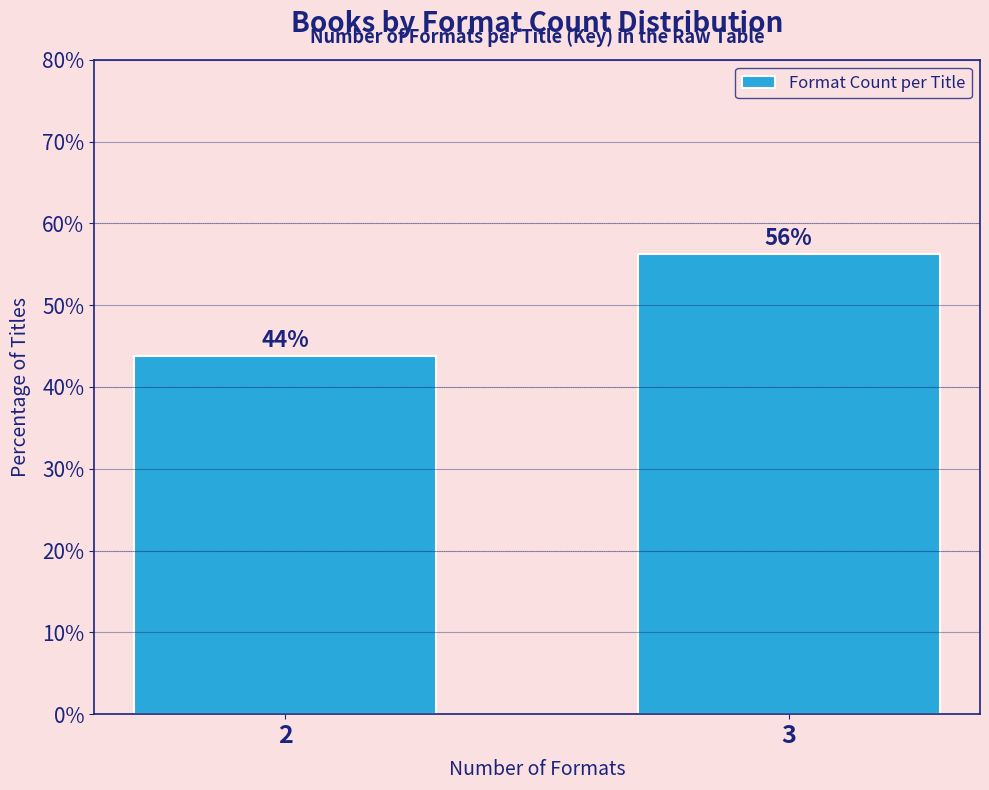

What is the smallest value displayed?

43.8